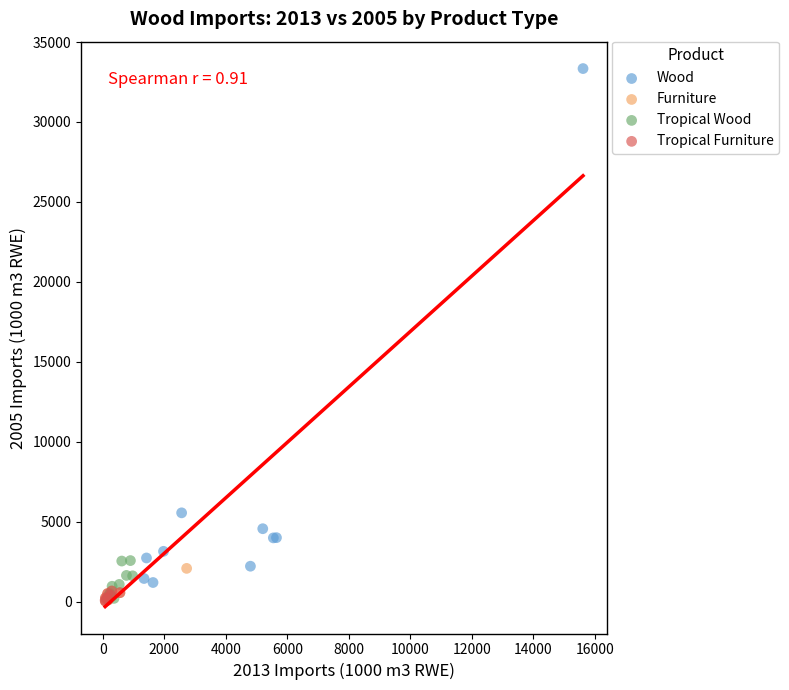

Which series has the largest Y range (max minus min)?

Wood